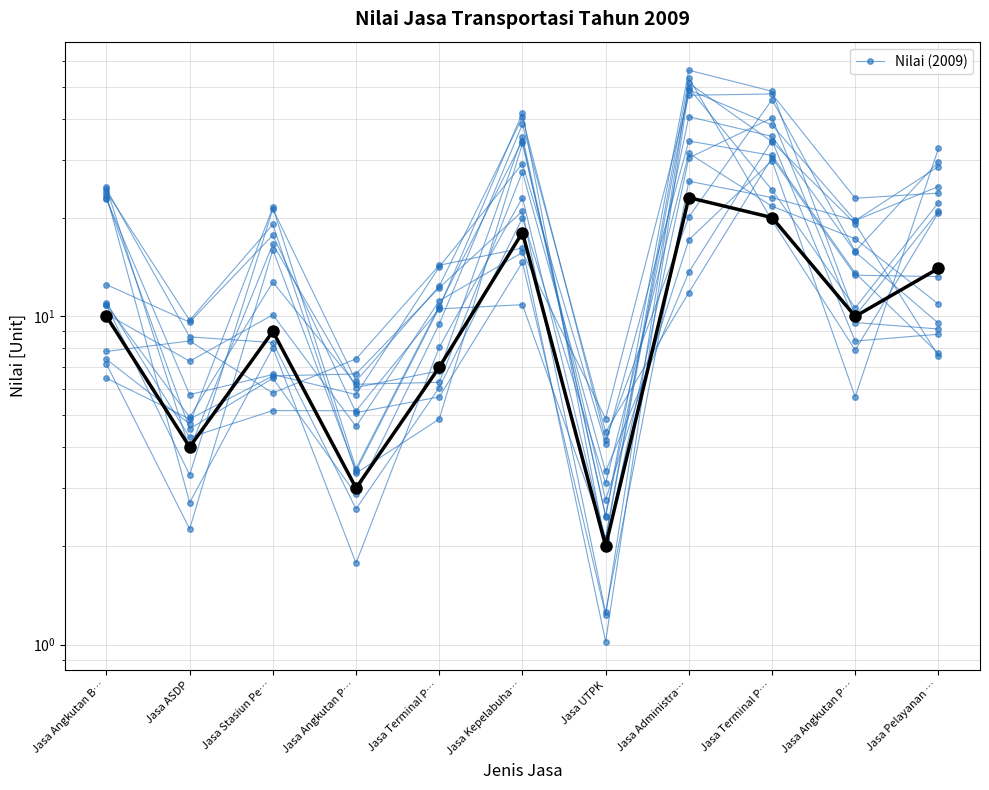

What is the value of the 7th point from the left?

2